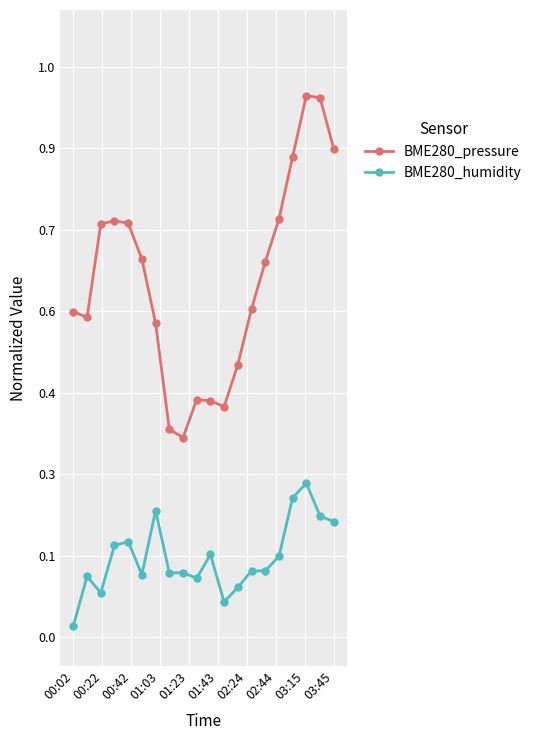

What are all the series names shown in the legend?

BME280_pressure, BME280_humidity